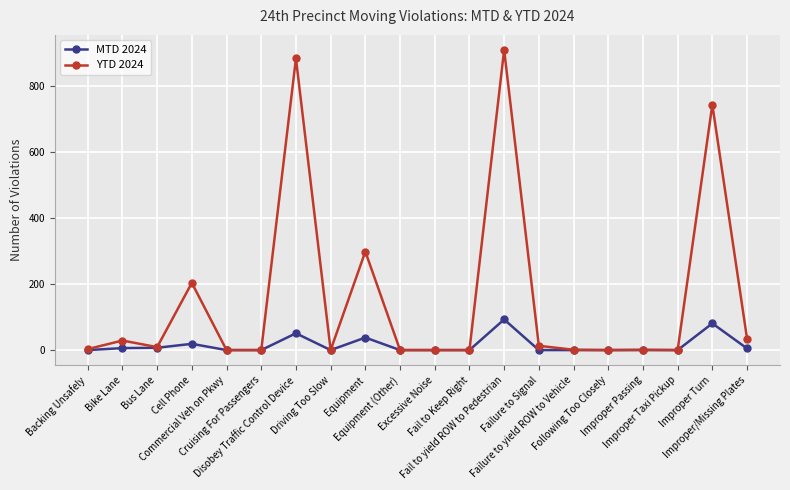

Is it true that MTD 2024 equals 5 at Improper/Missing Plates?

True